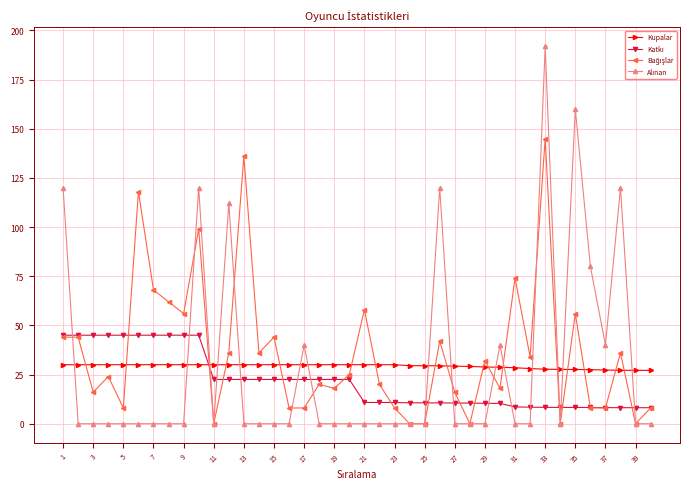

What is the lowest value of the Kupalar series?

27.1